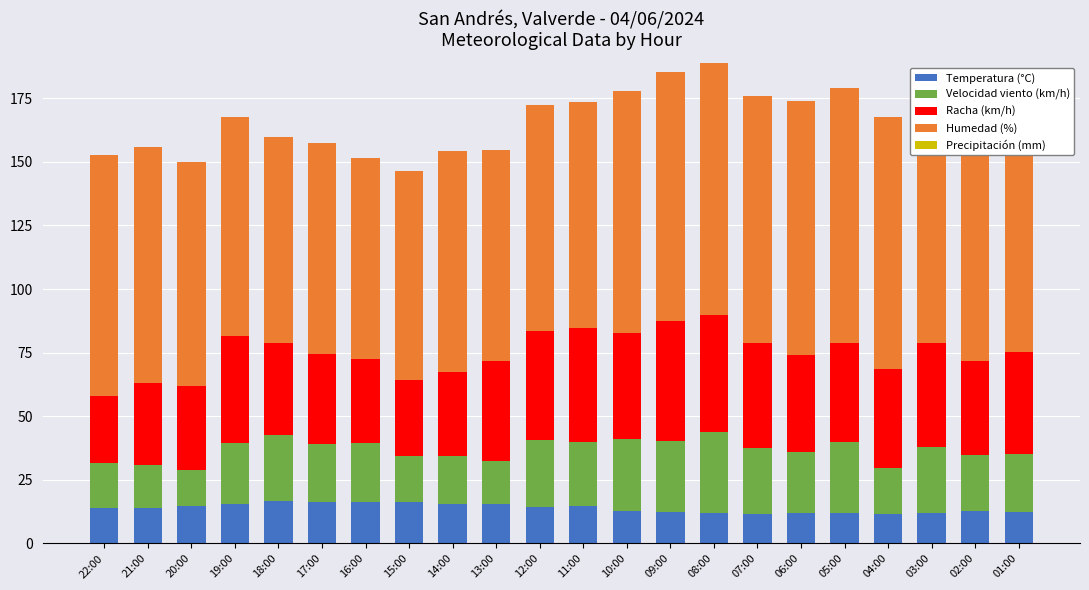

What is the label of the 5th bar from the right?

05:00